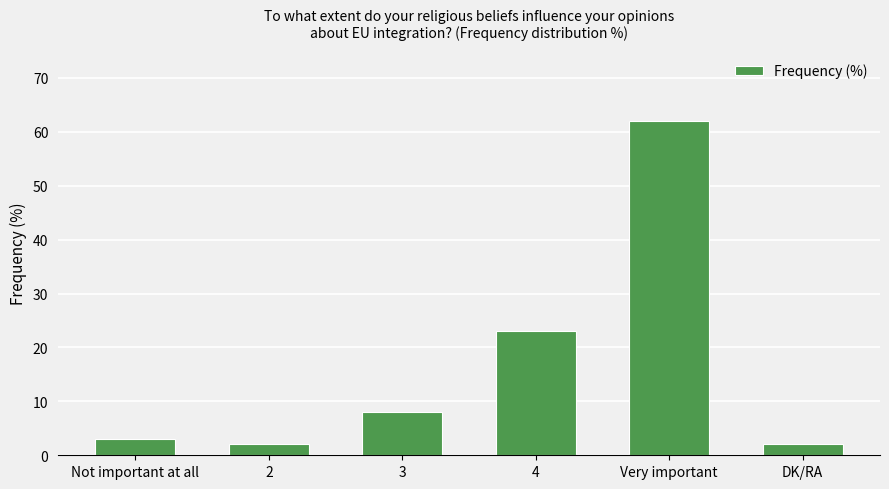

The chart shows a value of 12 at 3. True or false?

False